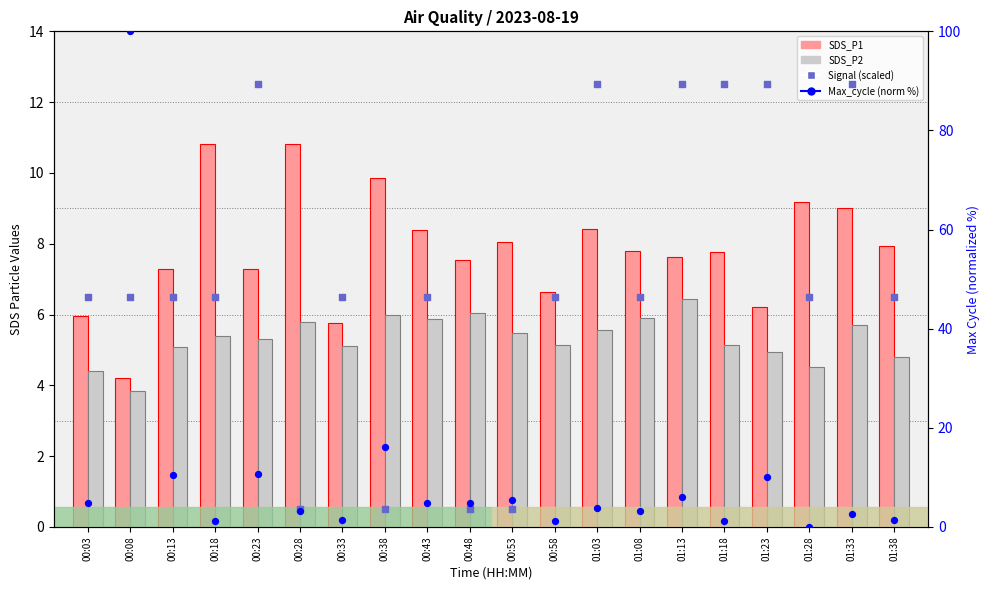

Which series has the largest Y range (max minus min)?

Max_cycle (norm %)